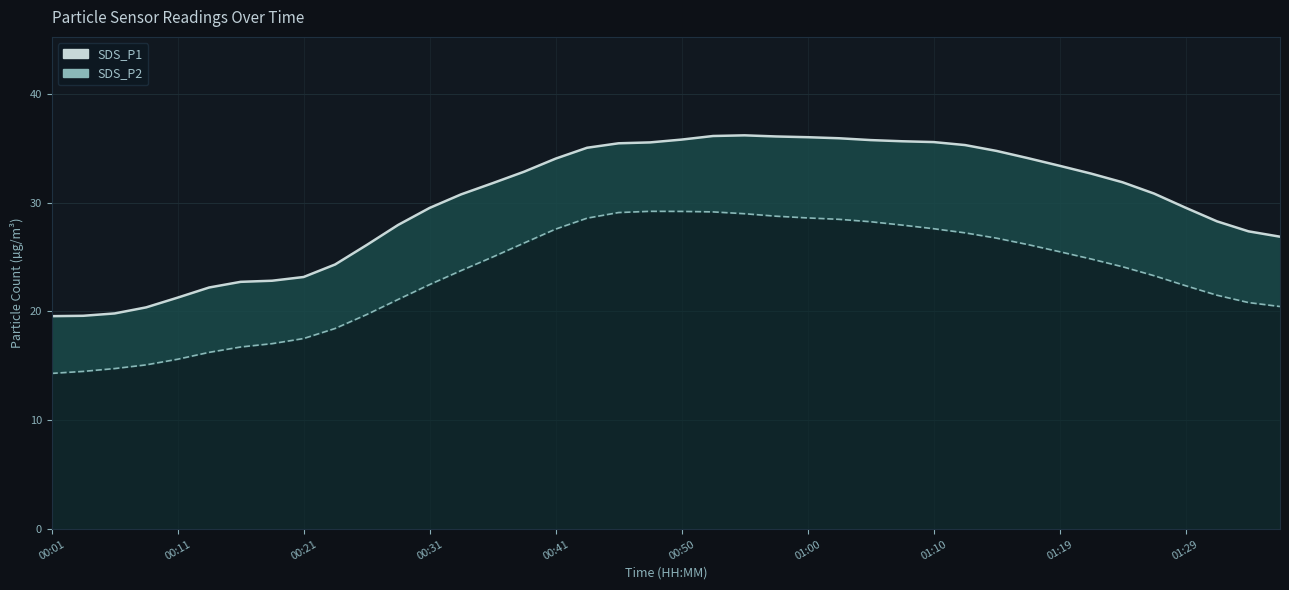

Which series has the largest total across all categories?

SDS_P1